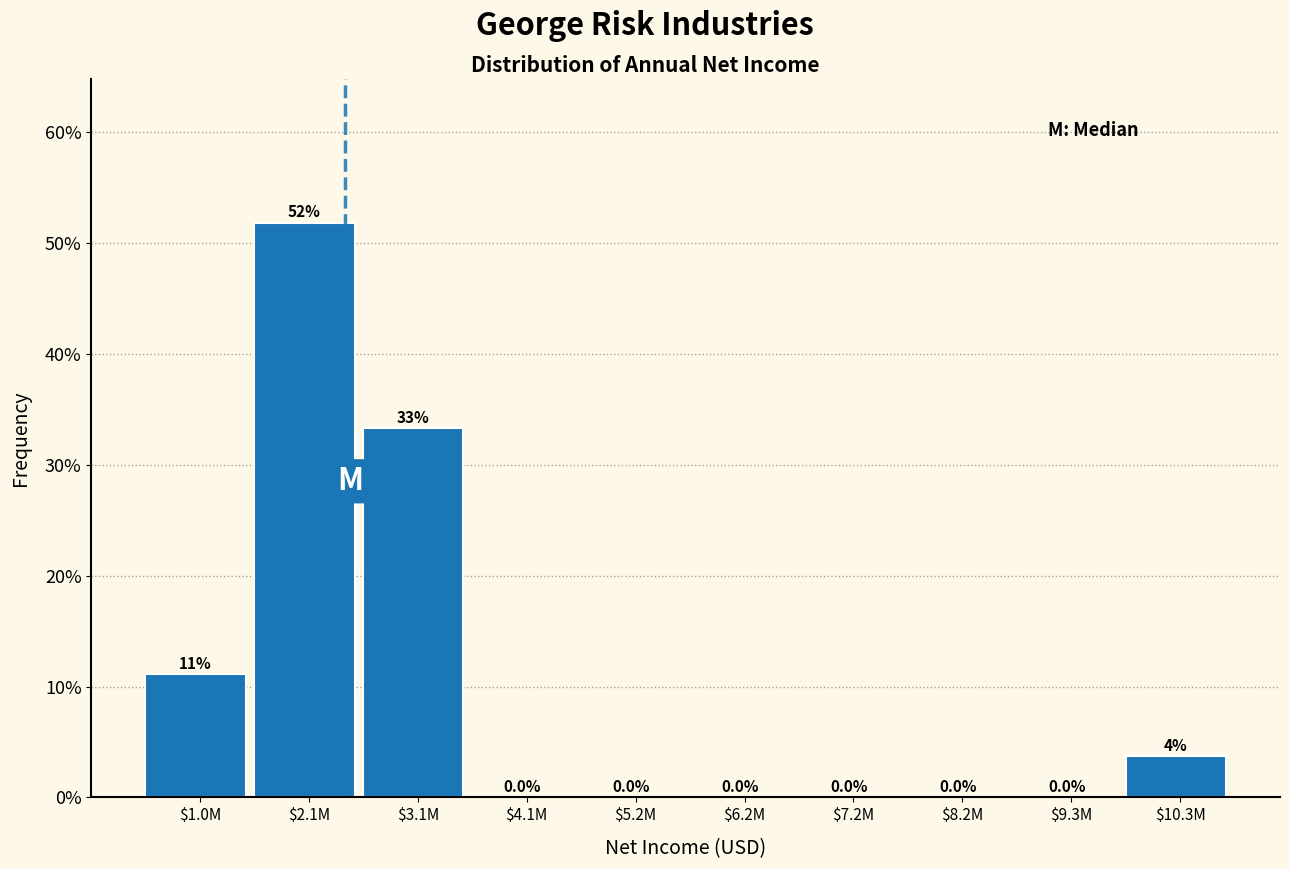

What is the sum of all values?

100.0